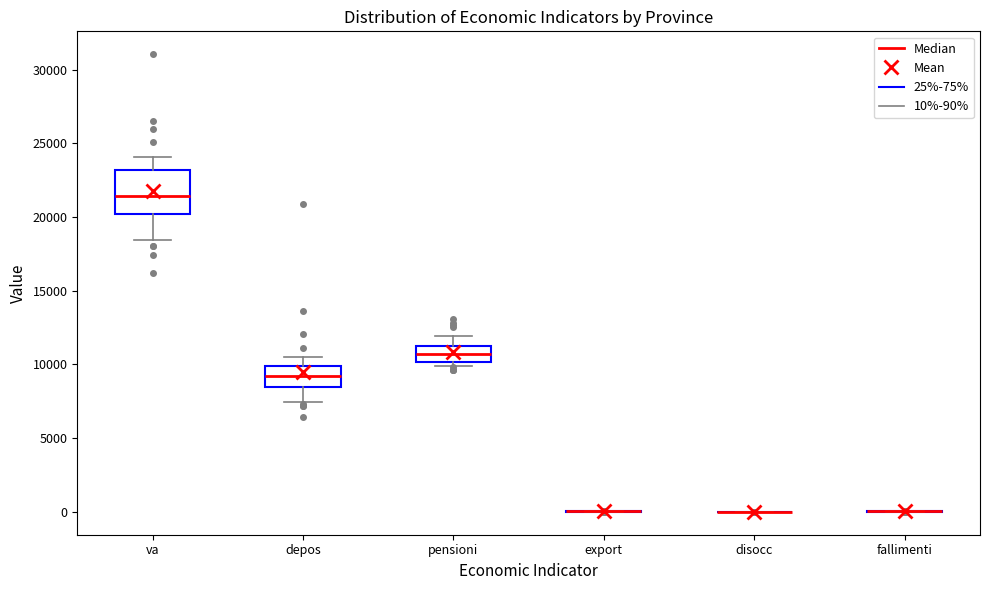

Reading left to right, read every box against the y-axis: the position of its median line, the range the box covers, and the ends of its whiskers. The values are not printed on the chart, so give them approximately, as read against the axis.

va: median 21500, box 20000 to 23000, whiskers 18500 to 24000
depos: median 9000, box 8500 to 10000, whiskers 7500 to 10500
pensioni: median 10500, box 10000 to 11000, whiskers 10000 (just below the box's lower edge) to 12000
export: box collapsed to a line at 0, whiskers 0 to 0
disocc: box collapsed to a line at 0, whiskers 0 to 0
fallimenti: box collapsed to a line at 0, whiskers 0 to 0